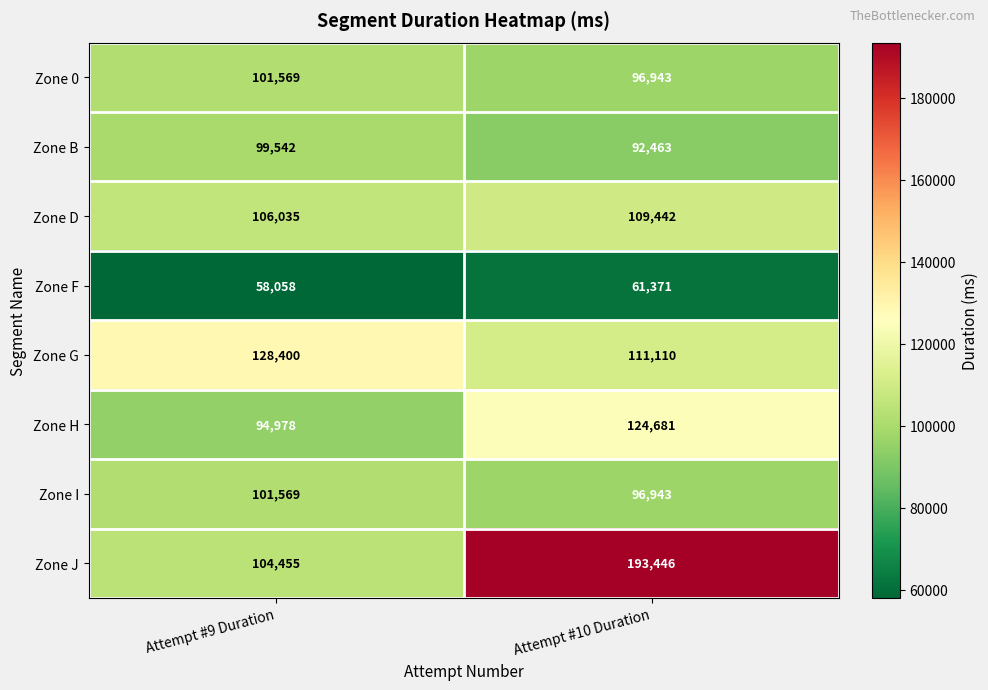

Rank the categories by Zone I value from highest to lowest.

Attempt #9 Duration, Attempt #10 Duration